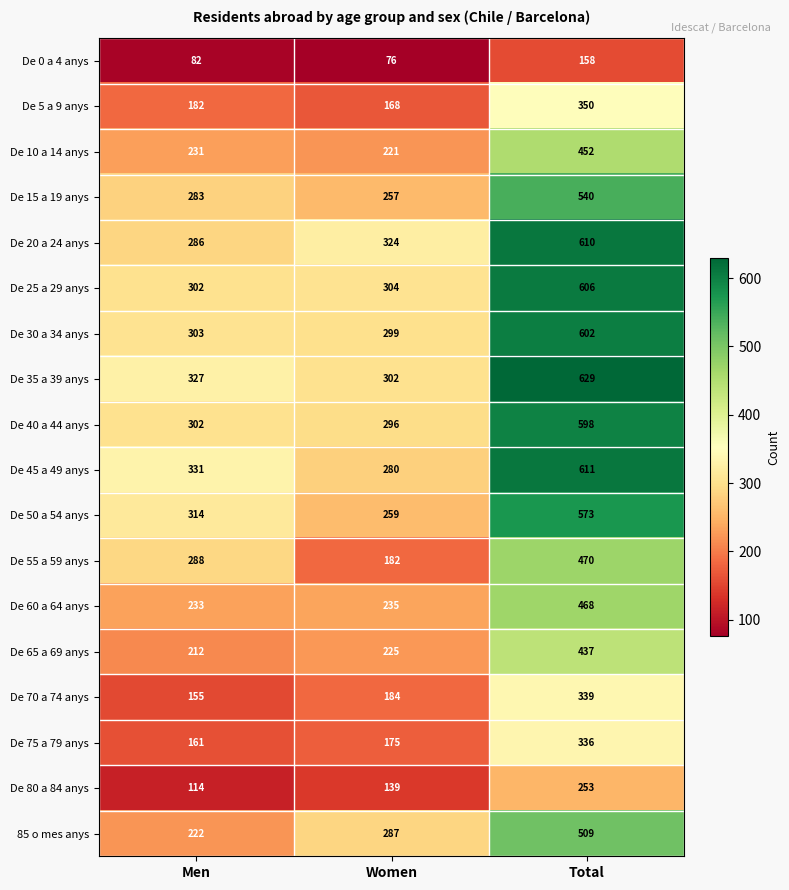

Count the number of categories in the chart.

3